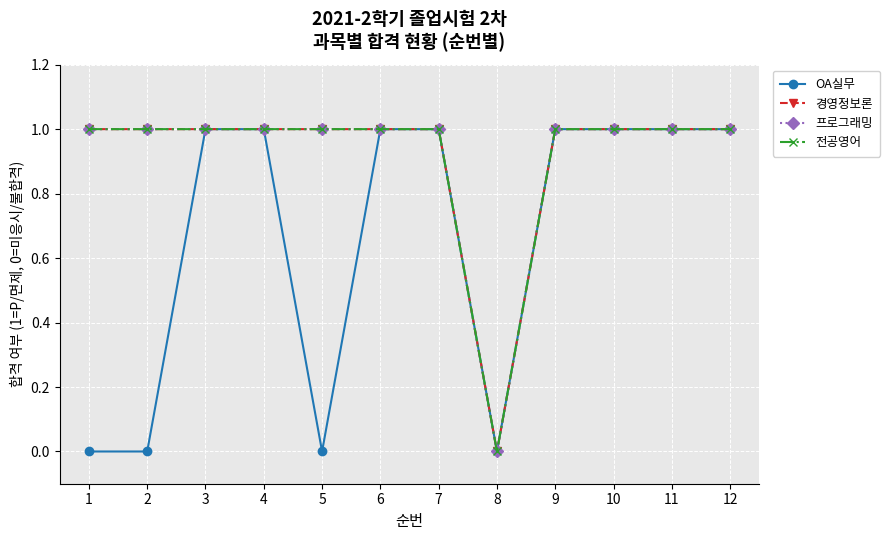

Which series has the largest total across all categories?

경영정보론